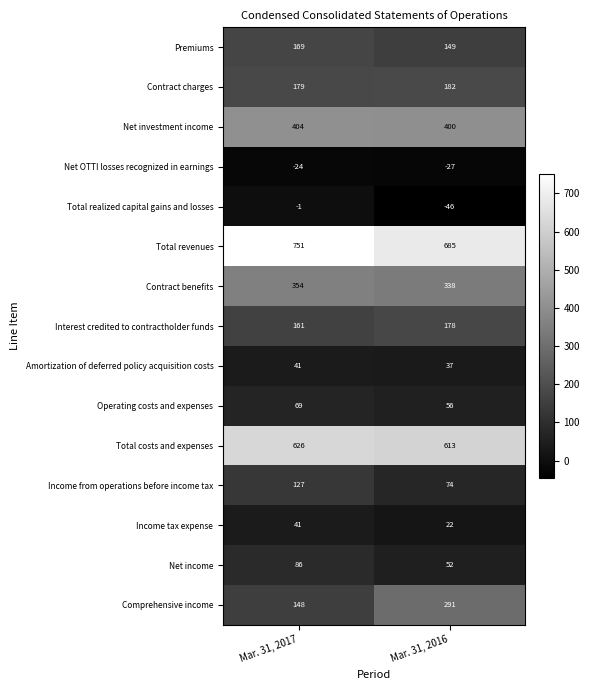

Reading left to right, what are all the values shown in this chart?

Premiums: 169	149
Contract charges: 179	182
Net investment income: 404	400
Net OTTI losses recognized in earnings: -24	-27
Total realized capital gains and losses: -1	-46
Total revenues: 751	685
Contract benefits: 354	338
Interest credited to contractholder funds: 161	178
Amortization of deferred policy acquisition costs: 41	37
Operating costs and expenses: 69	56
Total costs and expenses: 626	613
Income from operations before income tax: 127	74
Income tax expense: 41	22
Net income: 86	52
Comprehensive income: 148	291